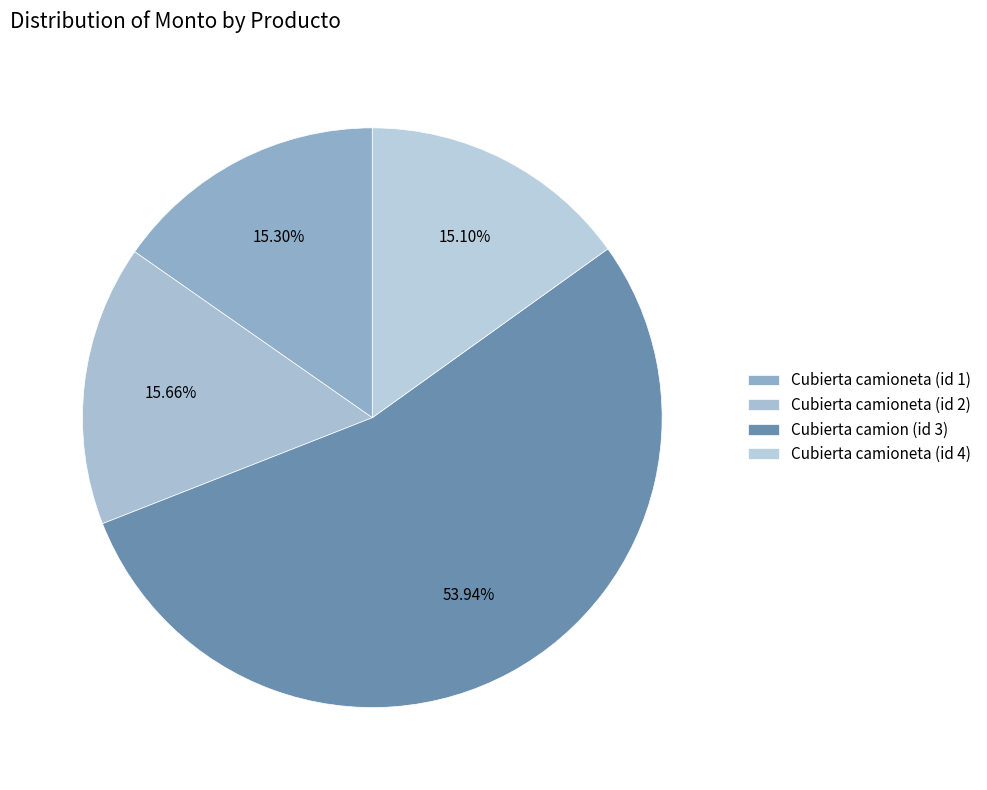

To the nearest percent, what is the average slice percentage?

25%